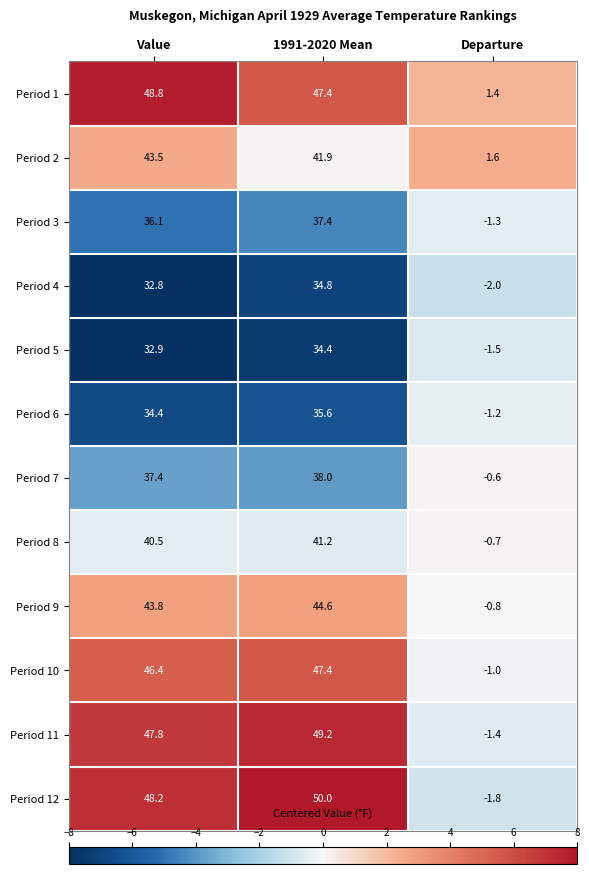

Rank the series by their maximum value, from lowest to highest.

Period 5, Period 4, Period 6, Period 3, Period 7, Period 8, Period 2, Period 9, Period 10, Period 1, Period 11, Period 12